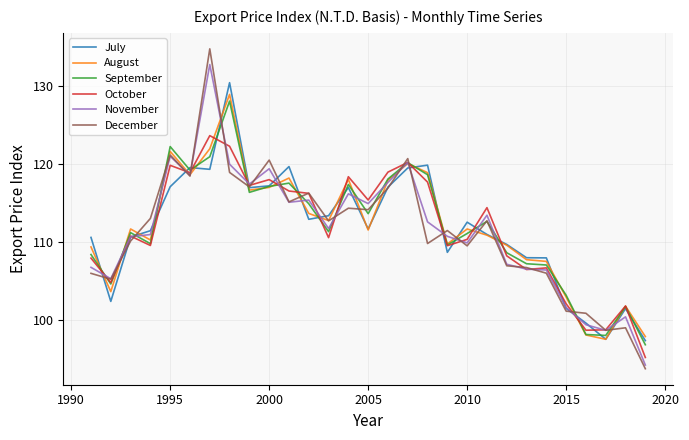

What is the greatest value displayed?

134.7